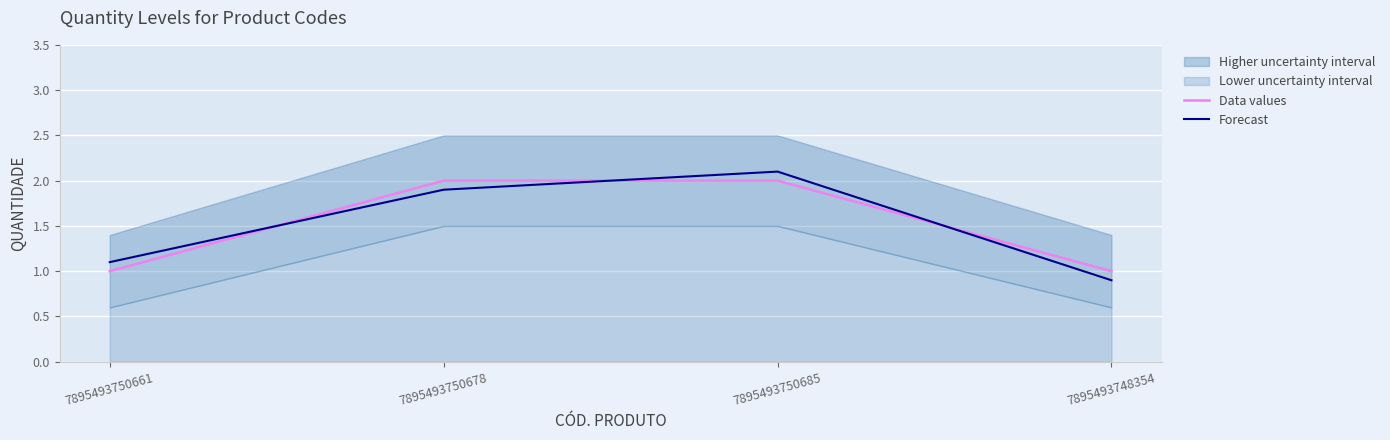

Which label corresponds to the largest value in the chart?

7895493750685